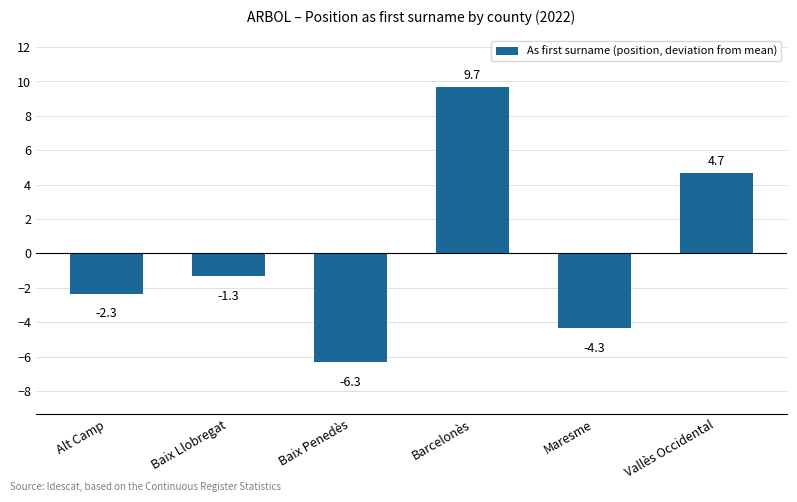

Reading left to right, transcribe all the data shown in this chart.

Alt Camp=-2.3	Baix Llobregat=-1.3	Baix Penedès=-6.3	Barcelonès=9.7	Maresme=-4.3	Vallès Occidental=4.7